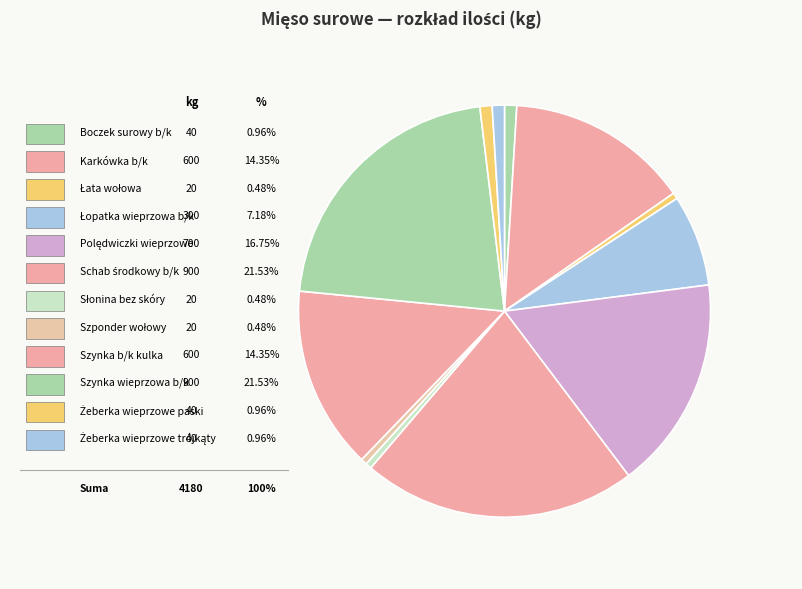

Rank the categories by value from lowest to highest.

Łata wołowa, Słonina bez skóry, Szponder wołowy, Boczek surowy b/k, Żeberka wieprzowe paski, Żeberka wieprzowe trójkąty, Łopatka wieprzowa b/k, Karkówka b/k, Szynka b/k kulka, Polędwiczki wieprzowe, Schab środkowy b/k, Szynka wieprzowa b/k